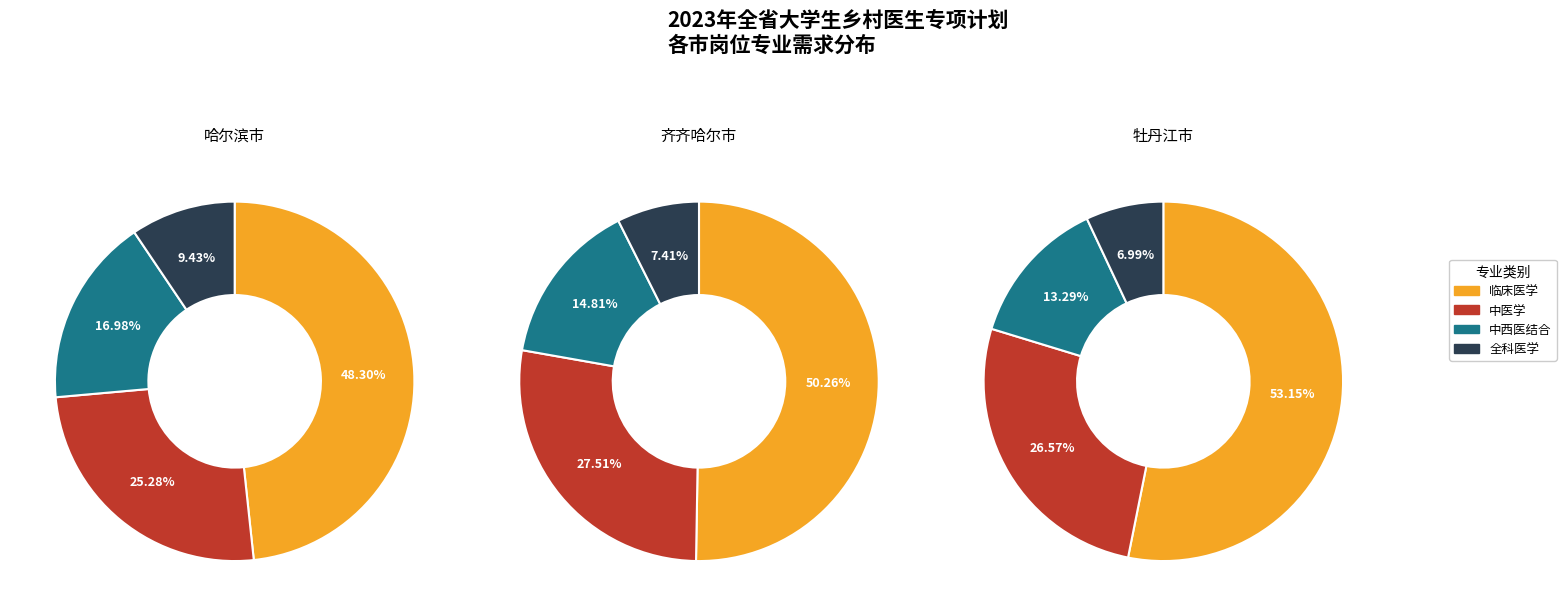

To the nearest percent, what is the difference between the 2 and 1 slice percentages?

5%